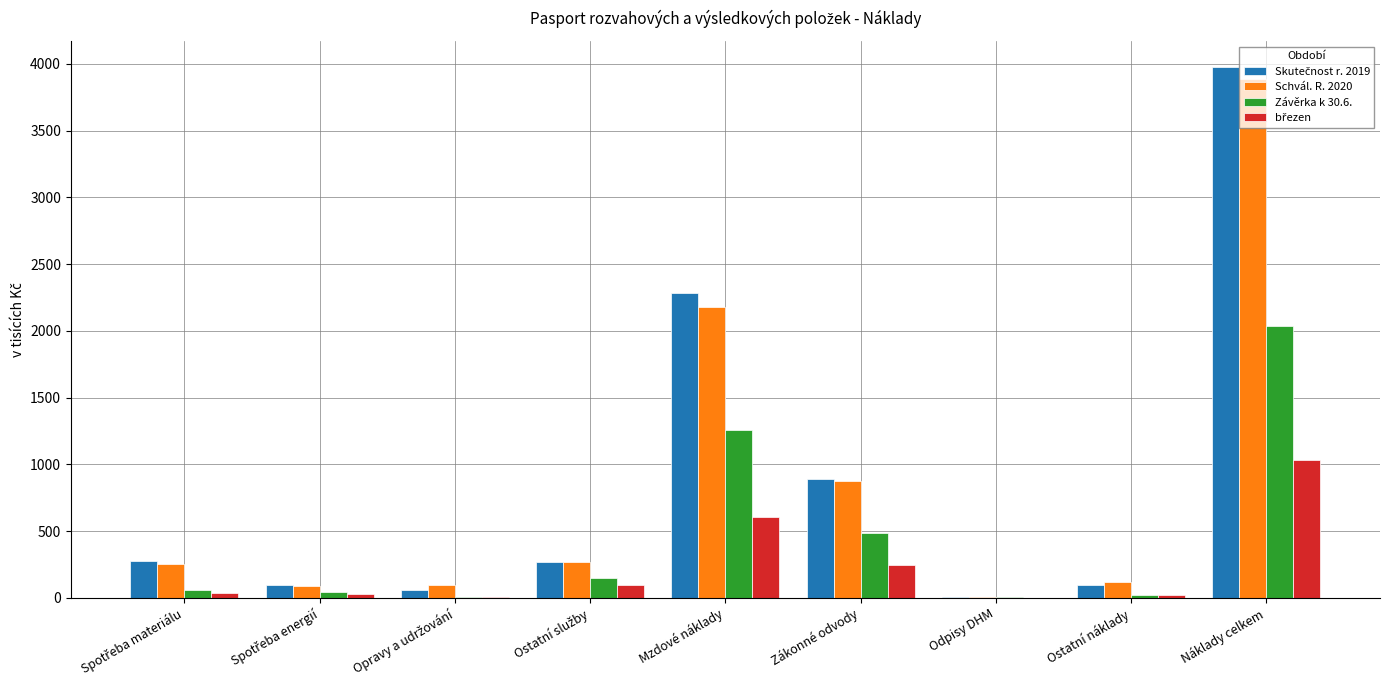

At which label does Schvál. R. 2020 reach its peak?

Náklady celkem